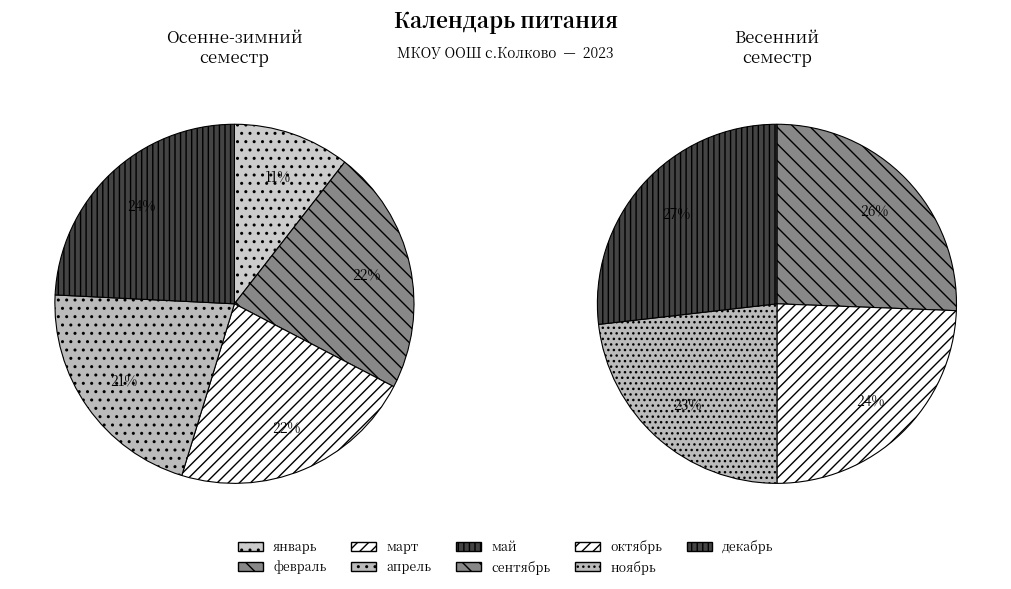

The январь slice represents 11% of the pie. True or false?

True